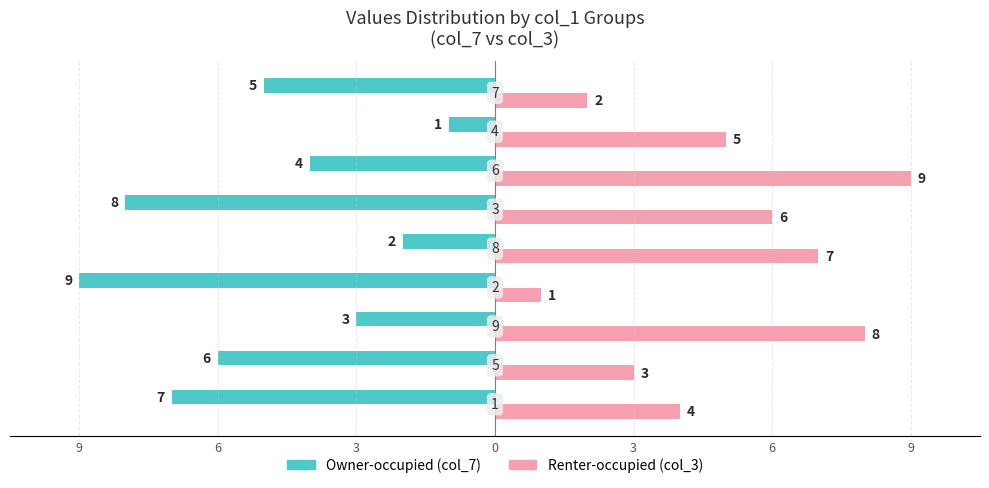

The value of Owner-occupied at 9 is -1. True or false?

False